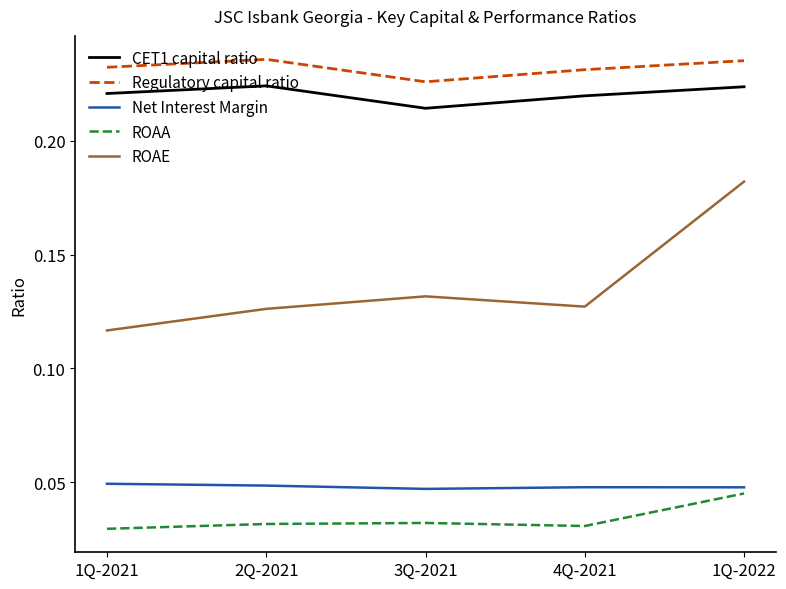

At 4Q-2021, list the series in order from largest to smallest.

Regulatory capital ratio, CET1 capital ratio, ROAE, Net Interest Margin, ROAA